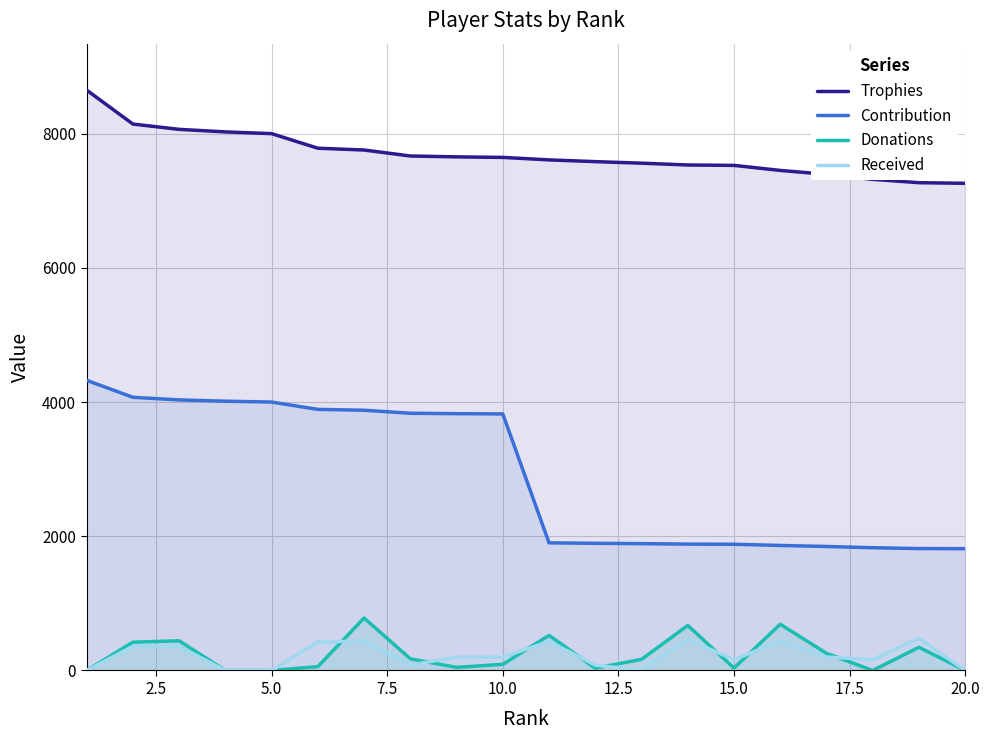

What are all the series names shown in the legend?

Trophies, Contribution, Donations, Received